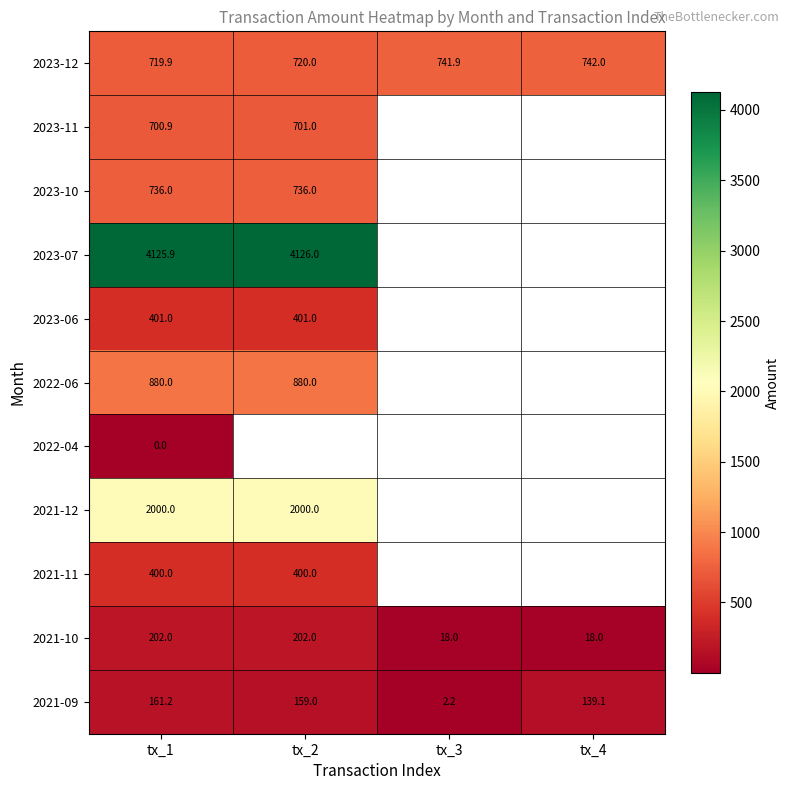

The value of 2021-10 at tx_4 is 18.0. True or false?

True